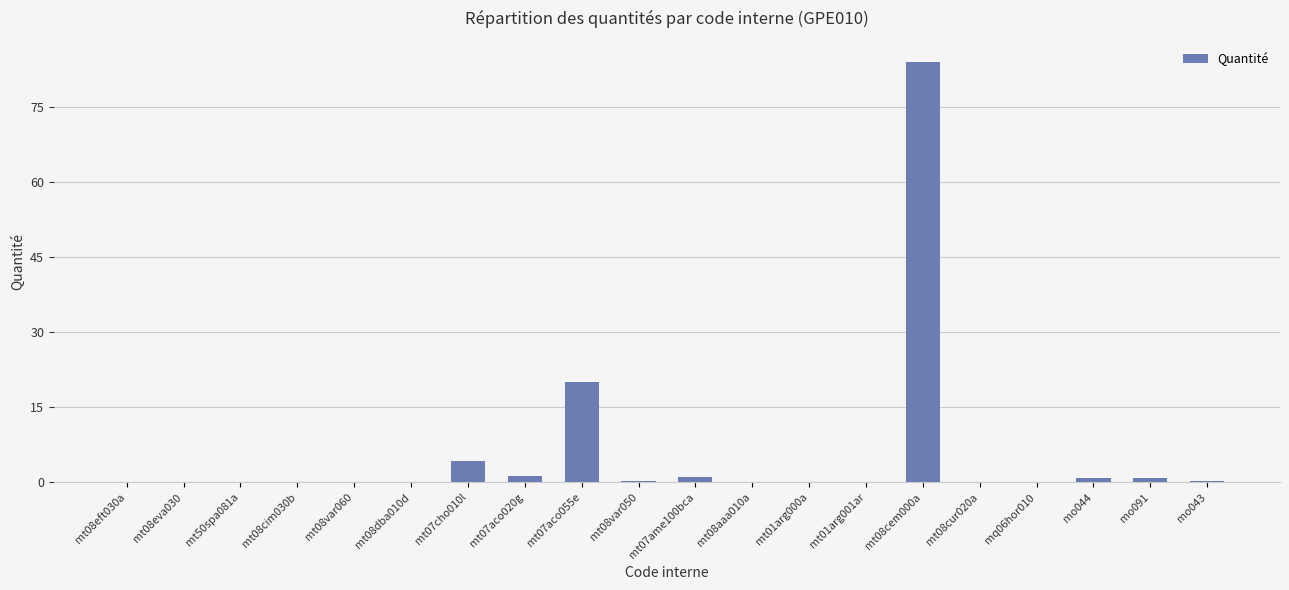

The chart shows a value of 0.8 at mo044. True or false?

True